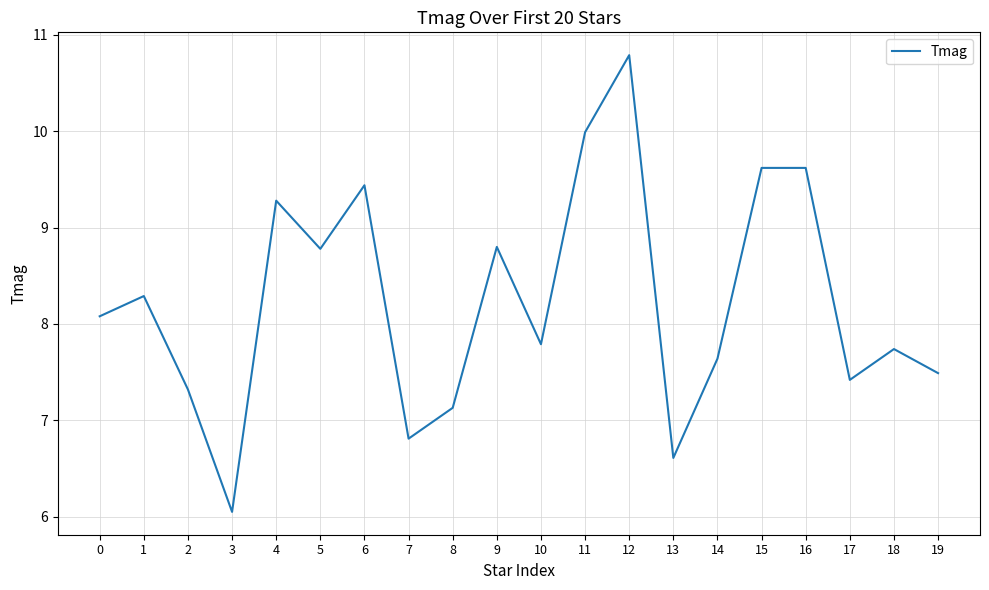

What is the approximate value at 1?

8.3